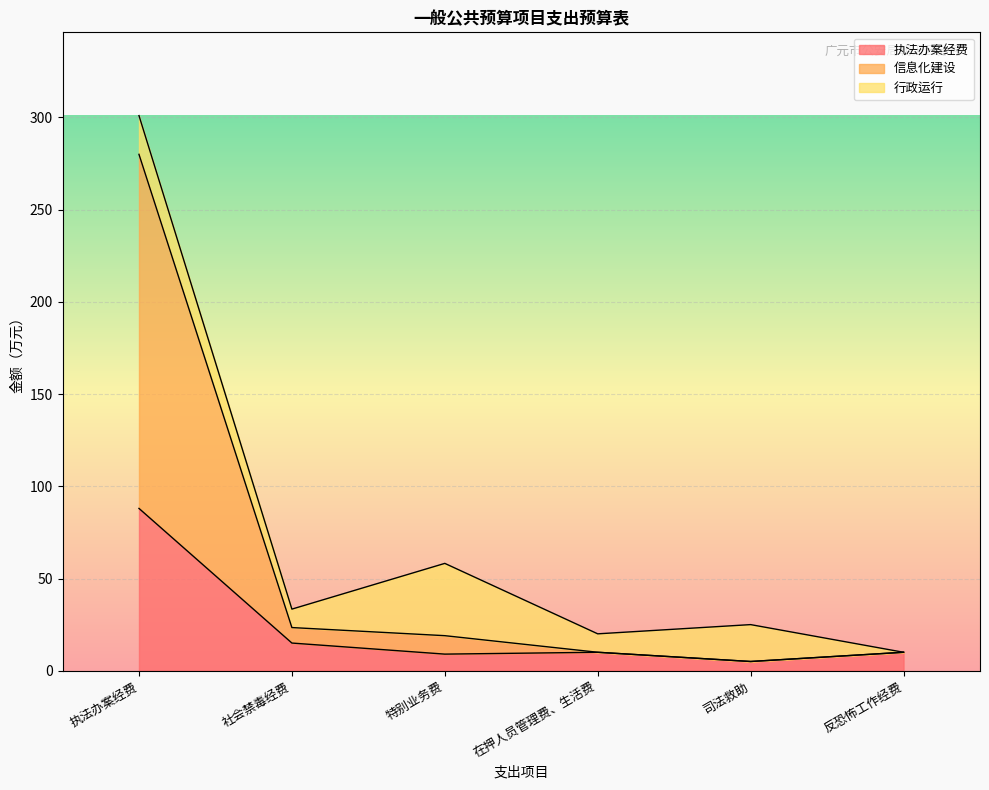

What is the total value across all series at 执法办案经费?

301.0